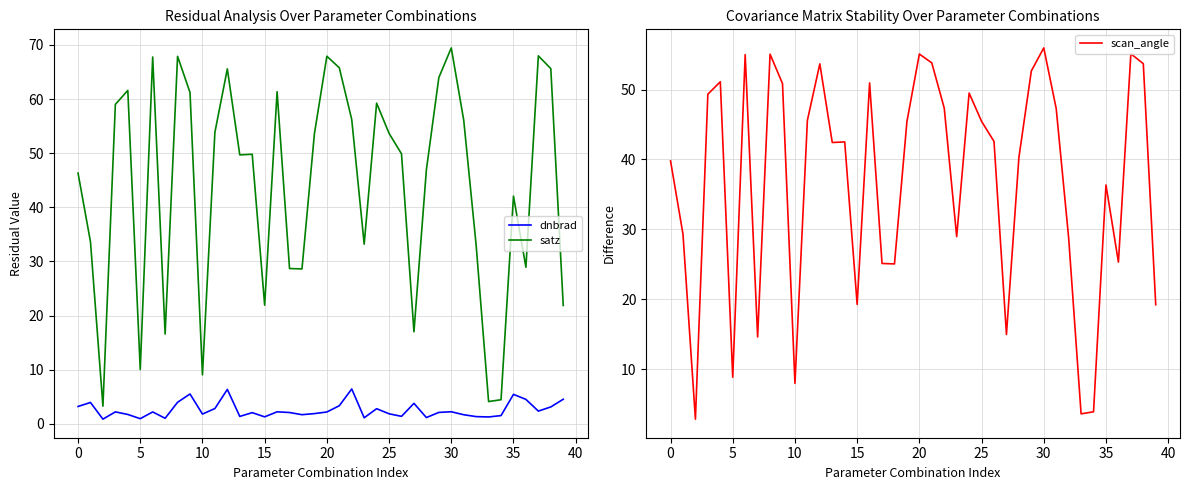

At which category is the sum across all series the highest?

30